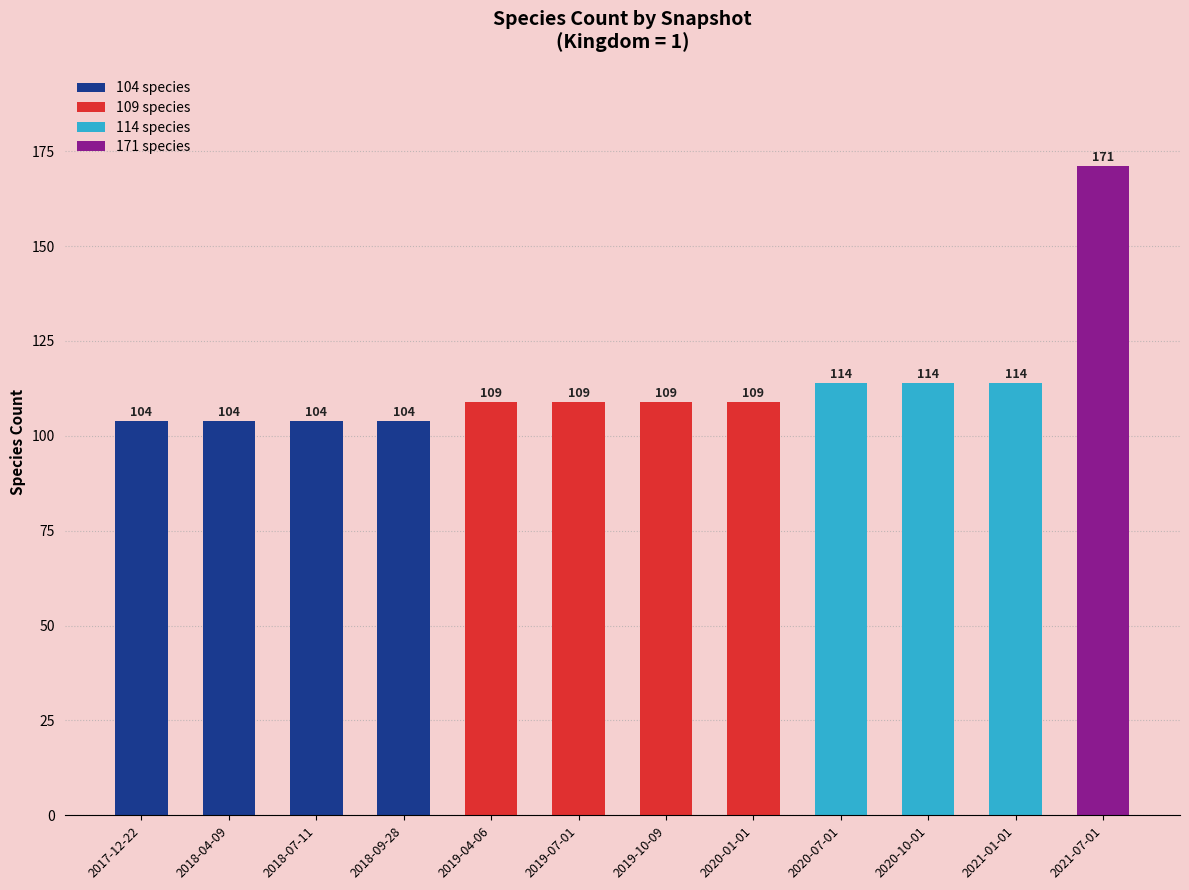

The value at 2017-12-22 is 168. True or false?

False